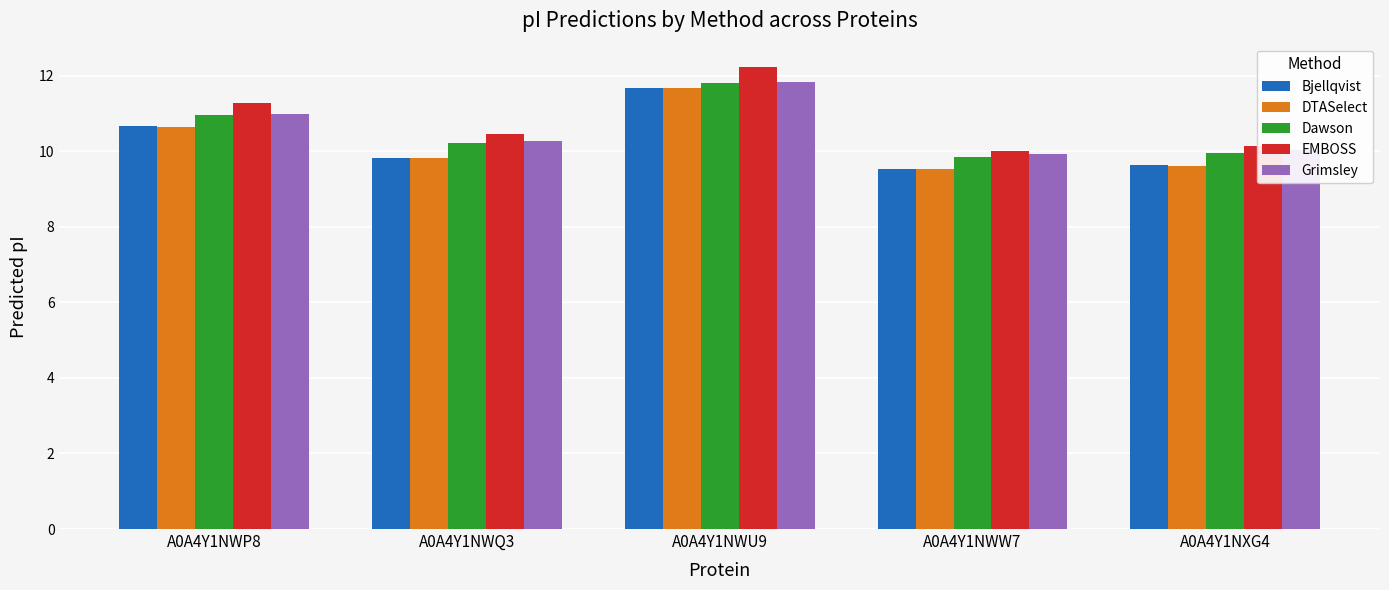

What is the average value of the DTASelect series?

10.3